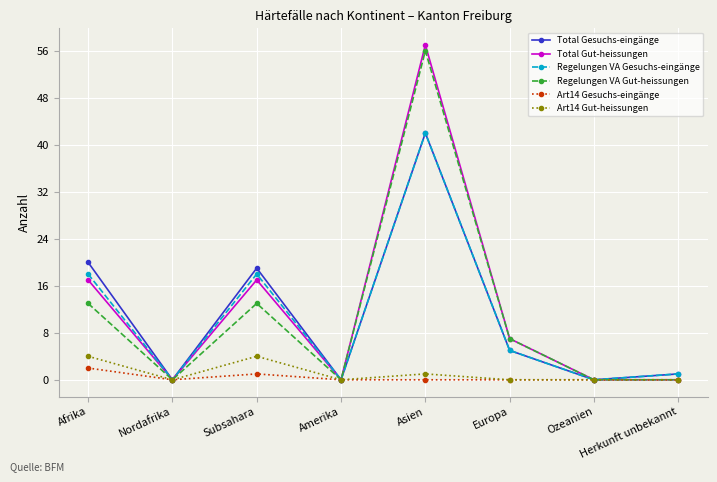

Which category has the highest value in the Total Gesuchs-eingänge series?

Asien